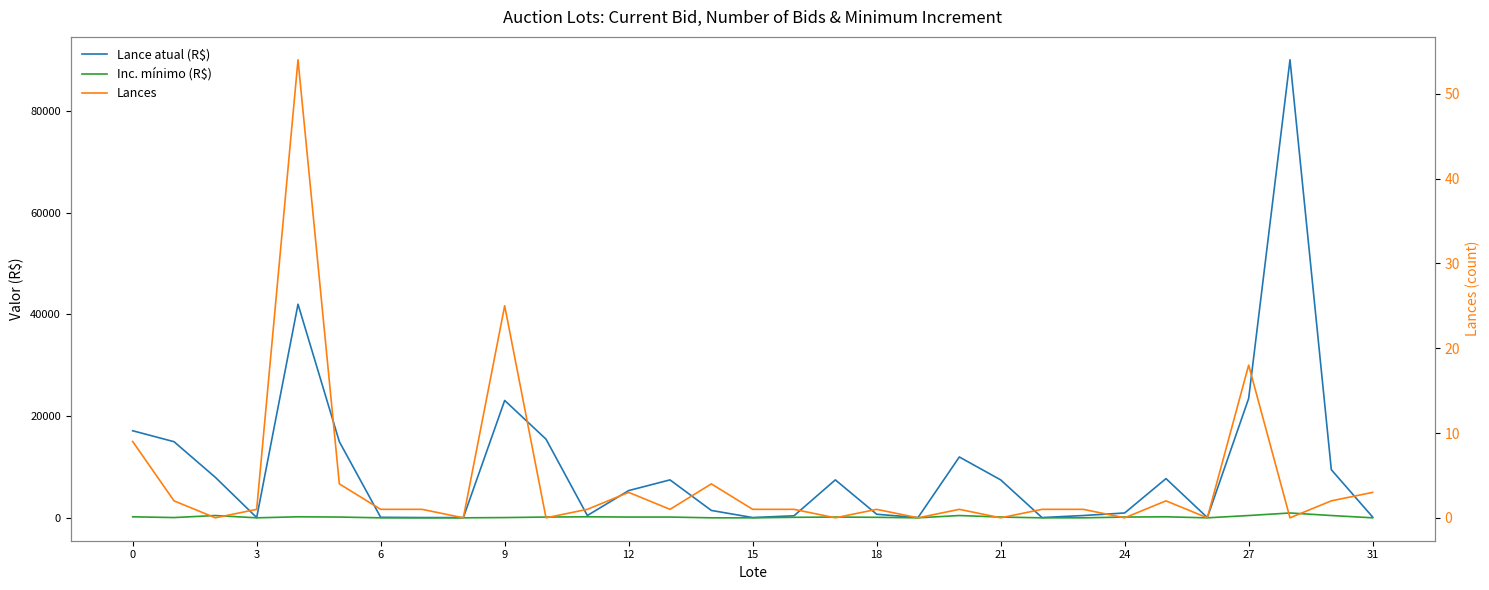

Does the chart have visible grid lines?

No